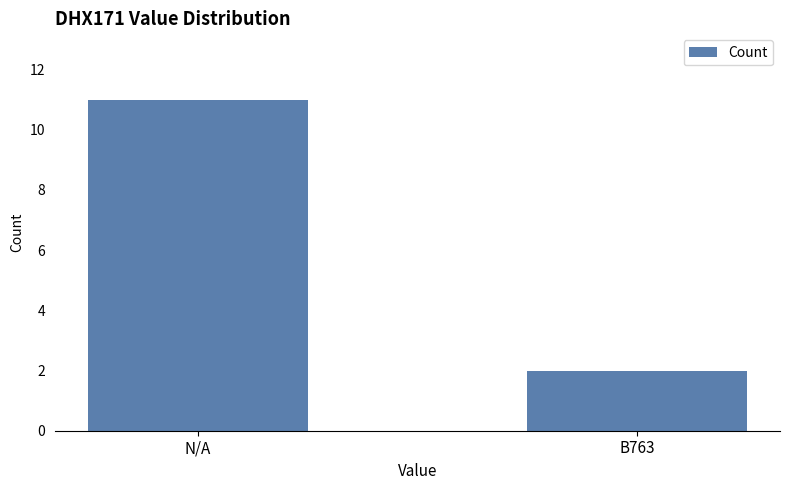

True or false: the data shows 2 at B763.

True